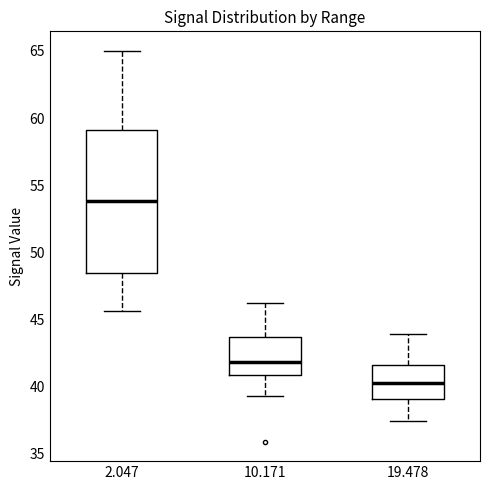

Reading left to right, transcribe this box plot: for each box, give where its median line is, the range the box spans, and where its two whiskers end, as read against the y-axis. The values are not printed on the chart, so give them approximately, as read against the axis.

2.047: median 54.0, box 48.5 to 59.0, whiskers 45.5 to 65.0
10.171: median 42.0, box 41.0 to 43.5, whiskers 39.5 to 46.0
19.478: median 40.5, box 39.0 to 41.5, whiskers 37.5 to 44.0